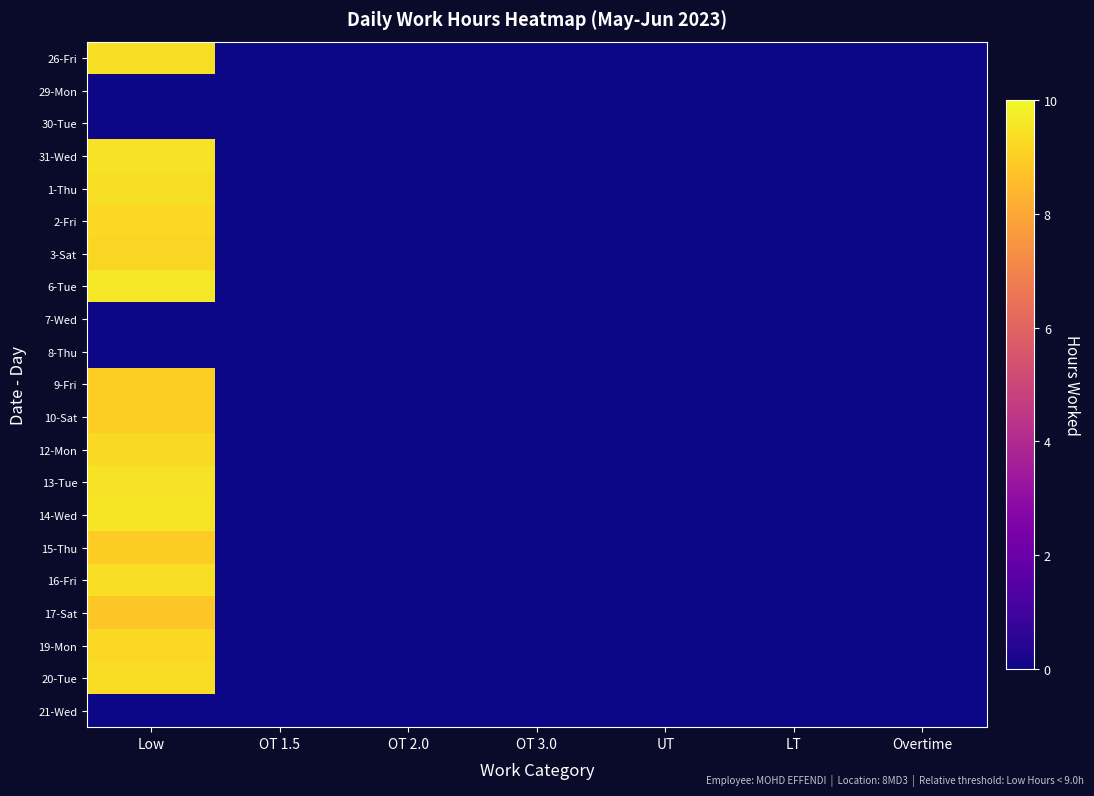

Reading left to right, list all the values displayed in this chart.

26-Fri: Low=9.4	OT 1.5=0.0	OT 2.0=0.0	OT 3.0=0.0	UT=0.0	LT=0.0	Overtime=0.0
29-Mon: Low=0.0	OT 1.5=0.0	OT 2.0=0.0	OT 3.0=0.0	UT=0.0	LT=0.0	Overtime=0.0
30-Tue: Low=0.0	OT 1.5=0.0	OT 2.0=0.0	OT 3.0=0.0	UT=0.0	LT=0.0	Overtime=0.0
31-Wed: Low=9.5	OT 1.5=0.0	OT 2.0=0.0	OT 3.0=0.0	UT=0.0	LT=0.0	Overtime=0.0
1-Thu: Low=9.4	OT 1.5=0.0	OT 2.0=0.0	OT 3.0=0.0	UT=0.0	LT=0.0	Overtime=0.0
2-Fri: Low=9.2	OT 1.5=0.0	OT 2.0=0.0	OT 3.0=0.0	UT=0.0	LT=0.0	Overtime=0.0
3-Sat: Low=9.2	OT 1.5=0.0	OT 2.0=0.0	OT 3.0=0.0	UT=0.0	LT=0.0	Overtime=0.0
6-Tue: Low=9.6	OT 1.5=0.0	OT 2.0=0.0	OT 3.0=0.0	UT=0.0	LT=0.0	Overtime=0.0
7-Wed: Low=0.0	OT 1.5=0.0	OT 2.0=0.0	OT 3.0=0.0	UT=0.0	LT=0.0	Overtime=0.0
8-Thu: Low=0.0	OT 1.5=0.0	OT 2.0=0.0	OT 3.0=0.0	UT=0.0	LT=0.0	Overtime=0.0
9-Fri: Low=9.0	OT 1.5=0.0	OT 2.0=0.0	OT 3.0=0.0	UT=0.0	LT=0.0	Overtime=0.0
10-Sat: Low=9.0	OT 1.5=0.0	OT 2.0=0.0	OT 3.0=0.0	UT=0.0	LT=0.0	Overtime=0.0
12-Mon: Low=9.3	OT 1.5=0.0	OT 2.0=0.0	OT 3.0=0.0	UT=0.0	LT=0.0	Overtime=0.0
13-Tue: Low=9.5	OT 1.5=0.0	OT 2.0=0.0	OT 3.0=0.0	UT=0.0	LT=0.0	Overtime=0.0
14-Wed: Low=9.5	OT 1.5=0.0	OT 2.0=0.0	OT 3.0=0.0	UT=0.0	LT=0.0	Overtime=0.0
15-Thu: Low=9.0	OT 1.5=0.0	OT 2.0=0.0	OT 3.0=0.0	UT=0.0	LT=0.0	Overtime=0.0
16-Fri: Low=9.4	OT 1.5=0.0	OT 2.0=0.0	OT 3.0=0.0	UT=0.0	LT=0.0	Overtime=0.0
17-Sat: Low=8.8	OT 1.5=0.0	OT 2.0=0.0	OT 3.0=0.0	UT=0.0	LT=0.0	Overtime=0.0
19-Mon: Low=9.2	OT 1.5=0.0	OT 2.0=0.0	OT 3.0=0.0	UT=0.0	LT=0.0	Overtime=0.0
20-Tue: Low=9.3	OT 1.5=0.0	OT 2.0=0.0	OT 3.0=0.0	UT=0.0	LT=0.0	Overtime=0.0
21-Wed: Low=0.0	OT 1.5=0.0	OT 2.0=0.0	OT 3.0=0.0	UT=0.0	LT=0.0	Overtime=0.0